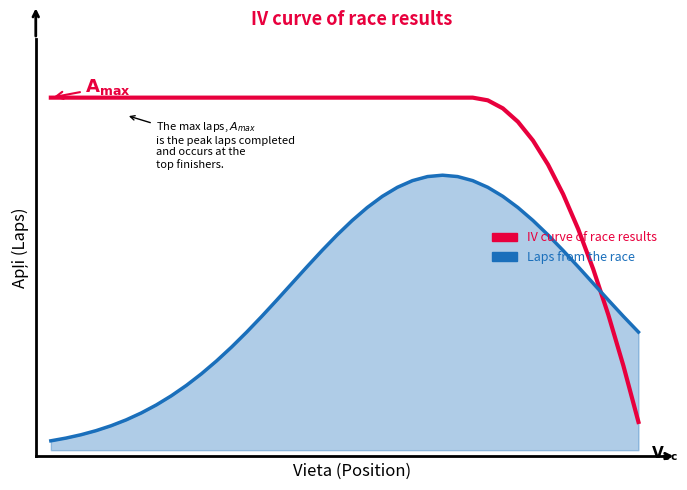

Where is IV curve of race results nearest to the value 1?

37